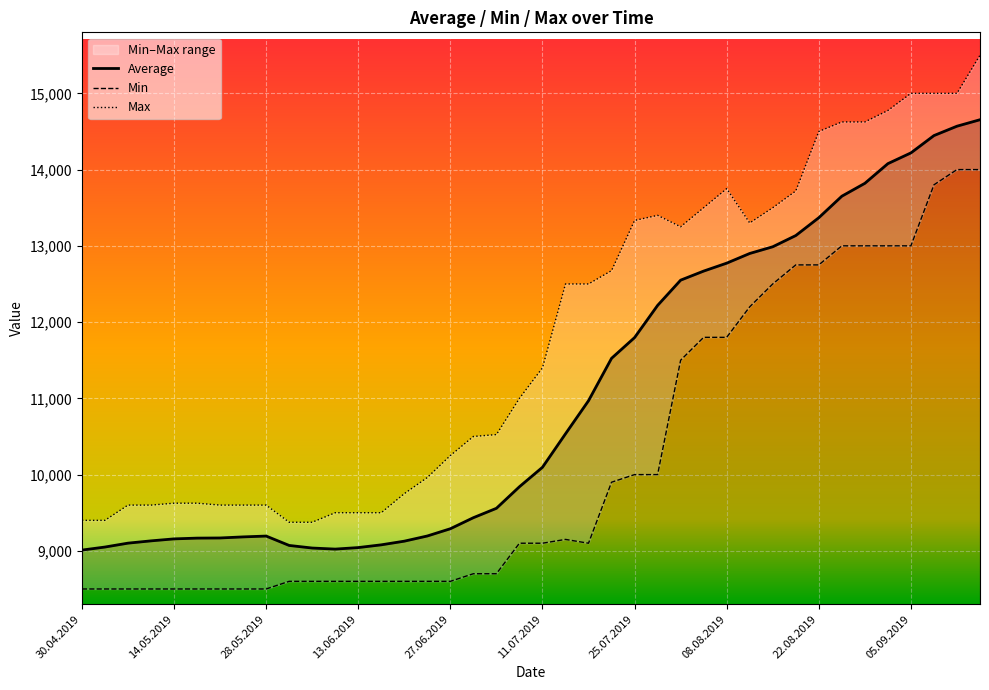

What is the maximum value shown in the chart?

15500